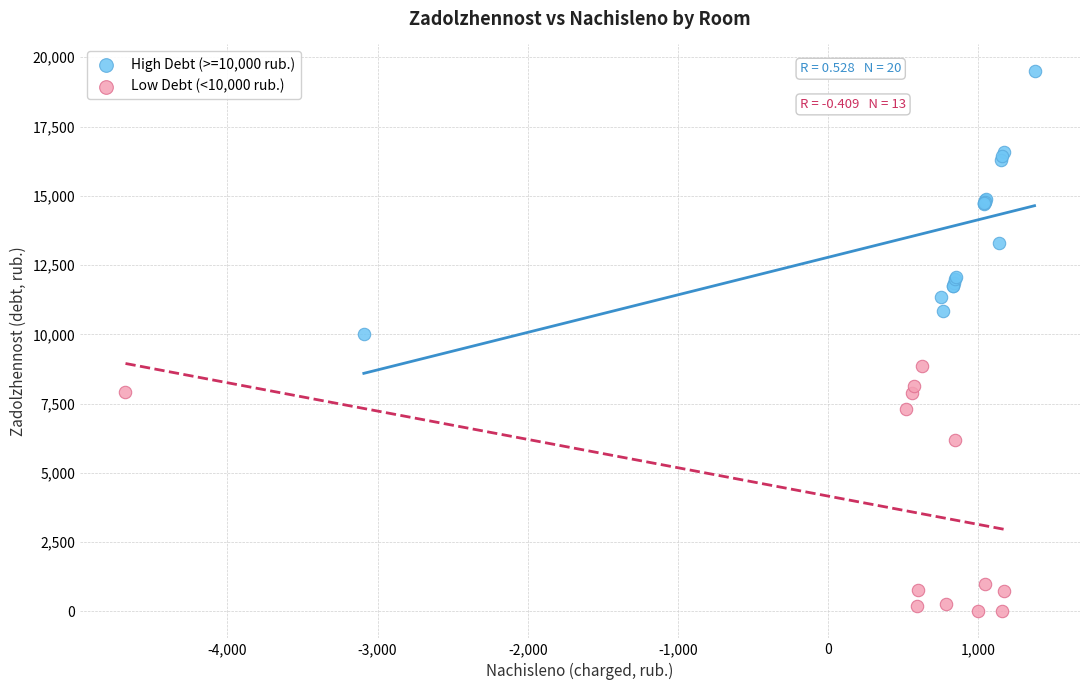

What are all the series names shown in the legend?

High Debt (>=10,000 rub.), Low Debt (<10,000 rub.)